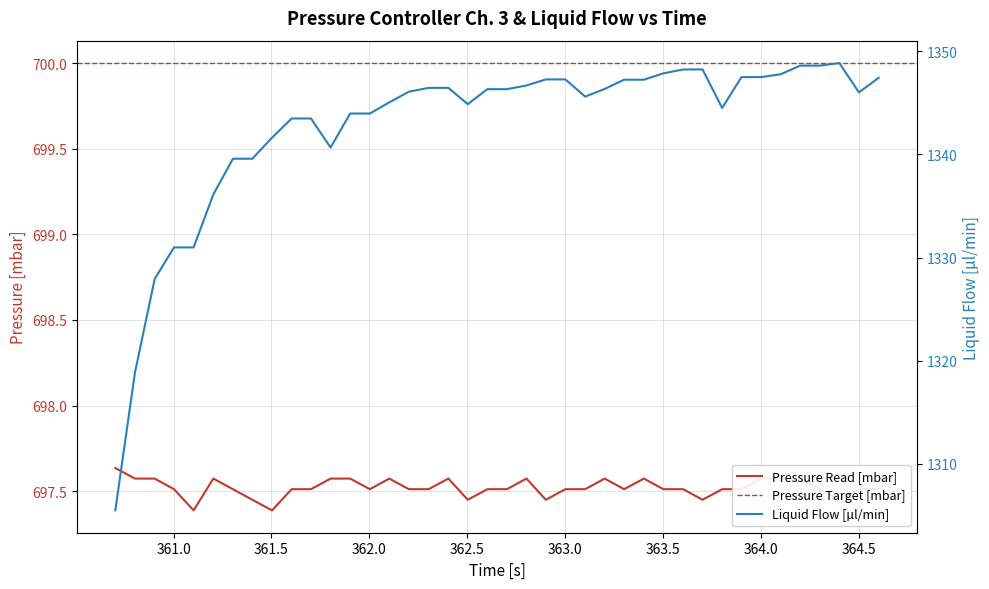

Which has a higher value, 361.0 or 364.5?

361.0